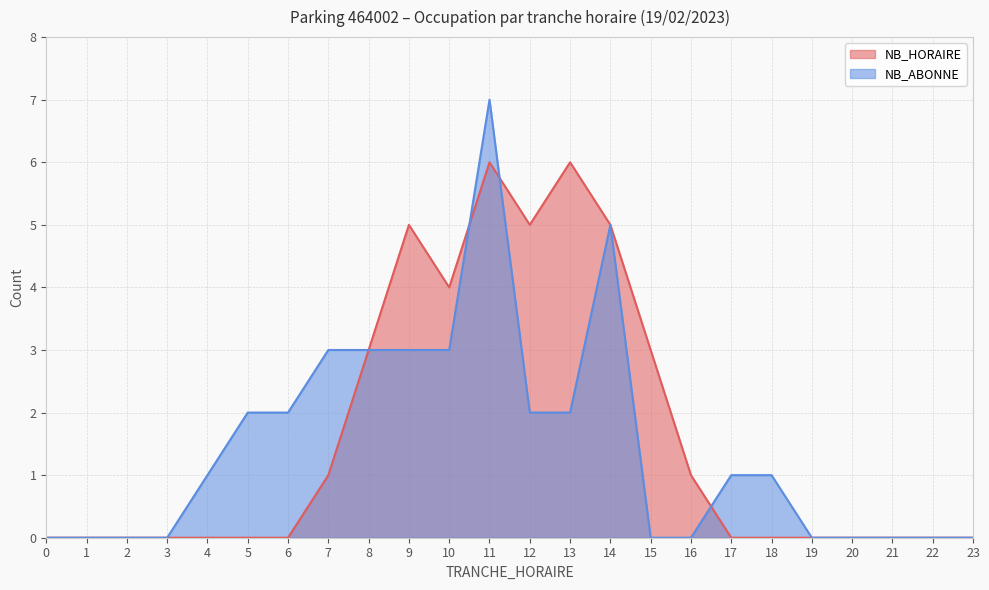

Reading left to right, extract all data points from this chart.

NB_HORAIRE: 0	0	0	0	0	0	0	1	3	5	4	6	5	6	5	3	1	0	0	0	0	0	0	0
NB_ABONNE: 0	0	0	0	1	2	2	3	3	3	3	7	2	2	5	0	0	1	1	0	0	0	0	0